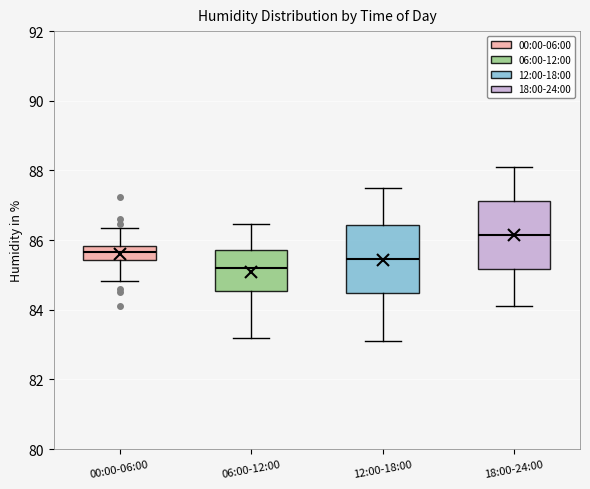

Which box has the highest median line?

18:00-24:00